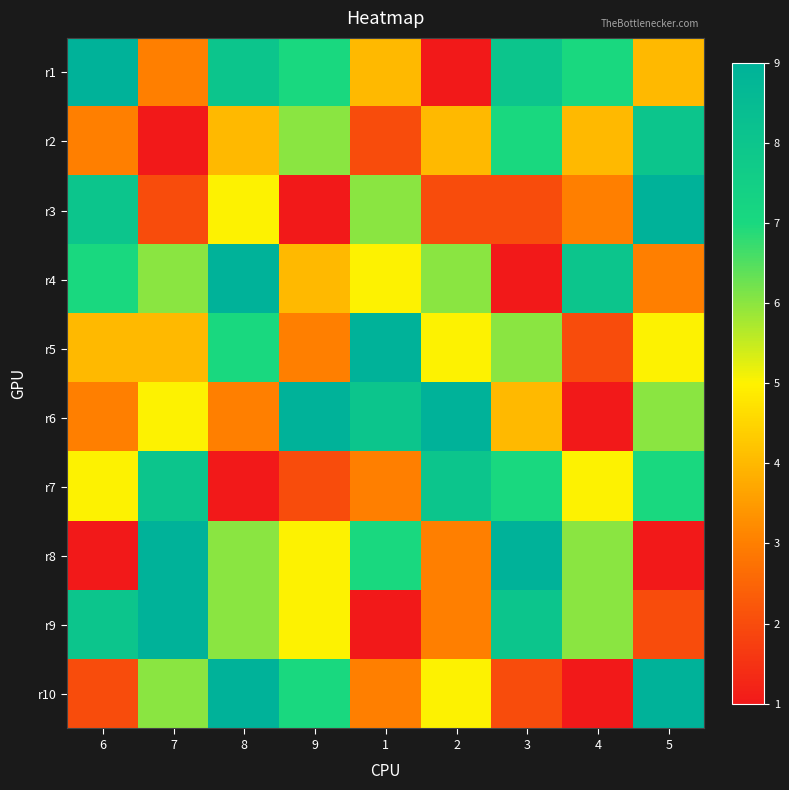

At which category is the sum across all series the highest?

8